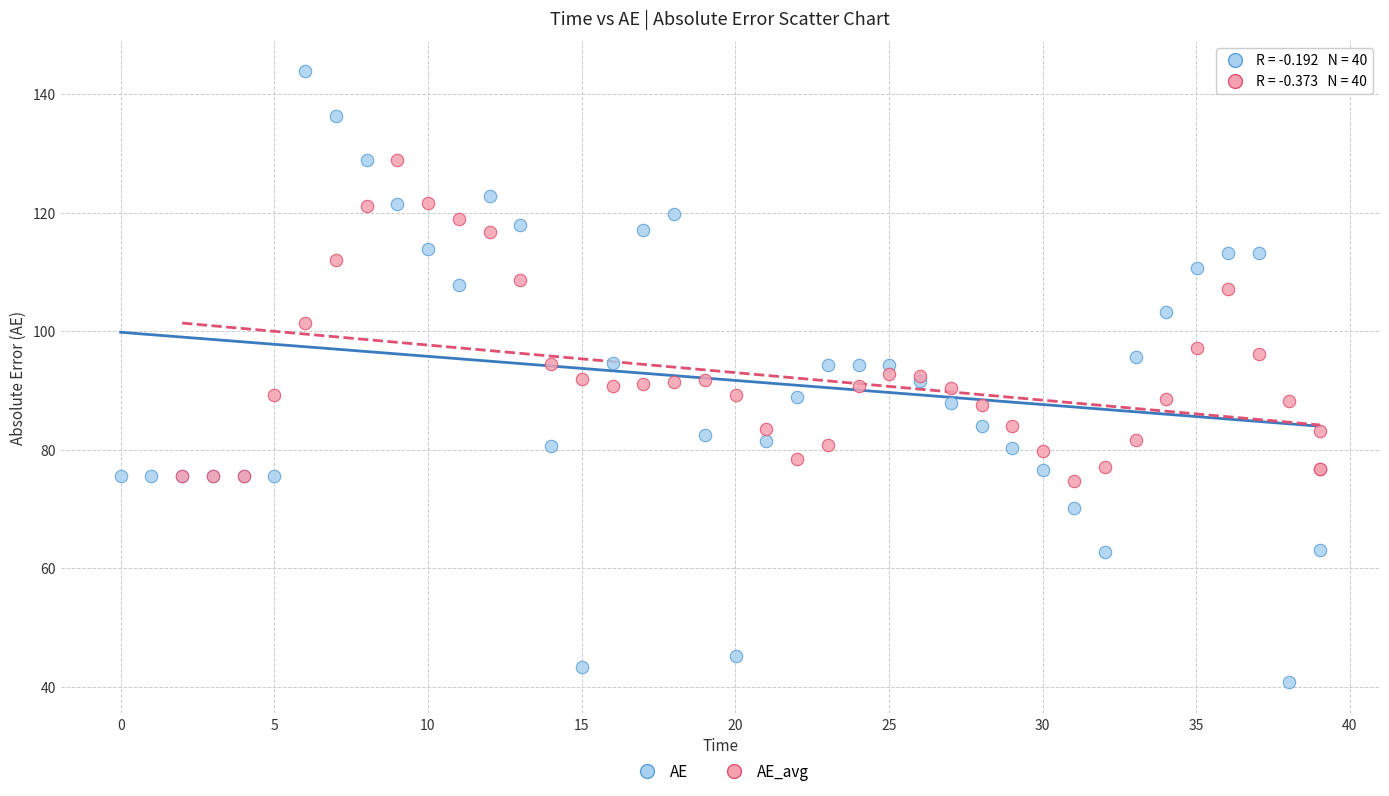

Which series contains the highest Y value?

AE